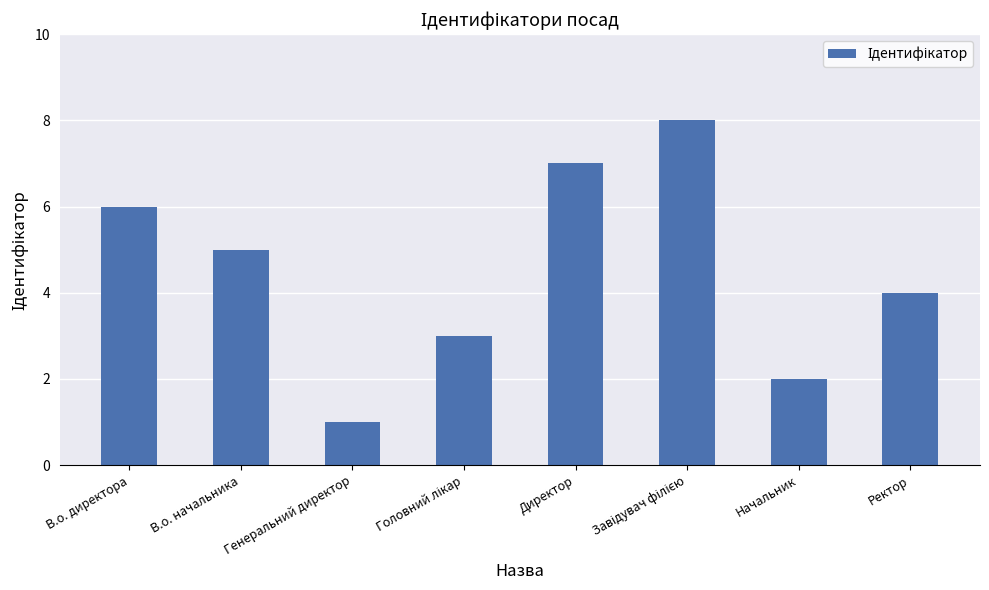

Reading left to right, transcribe all the data shown in this chart.

6	5	1	3	7	8	2	4